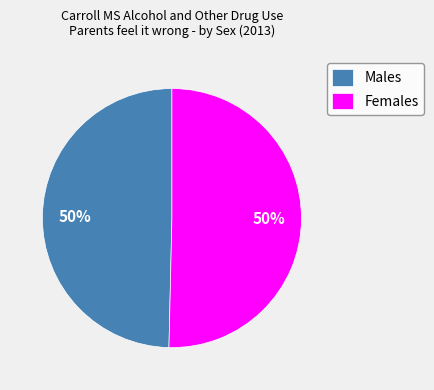

To the nearest percent, what is the combined percentage of Females and Males?

100%